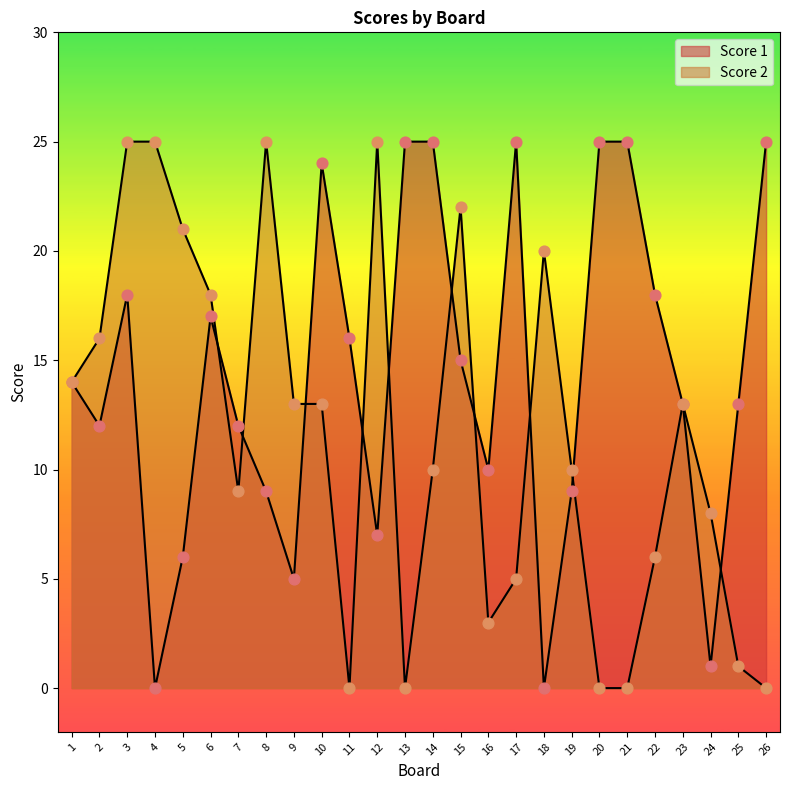

At which category is the sum across all series the highest?

3